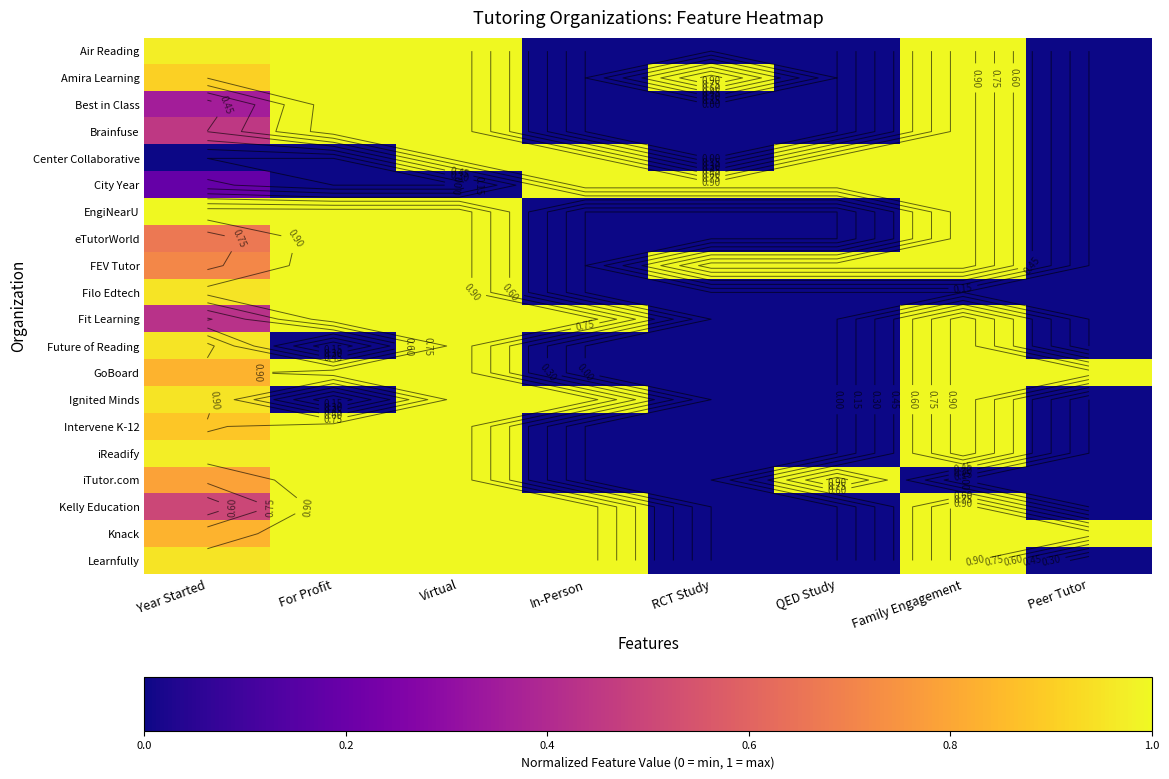

What is the maximum value shown in the chart?

1.0